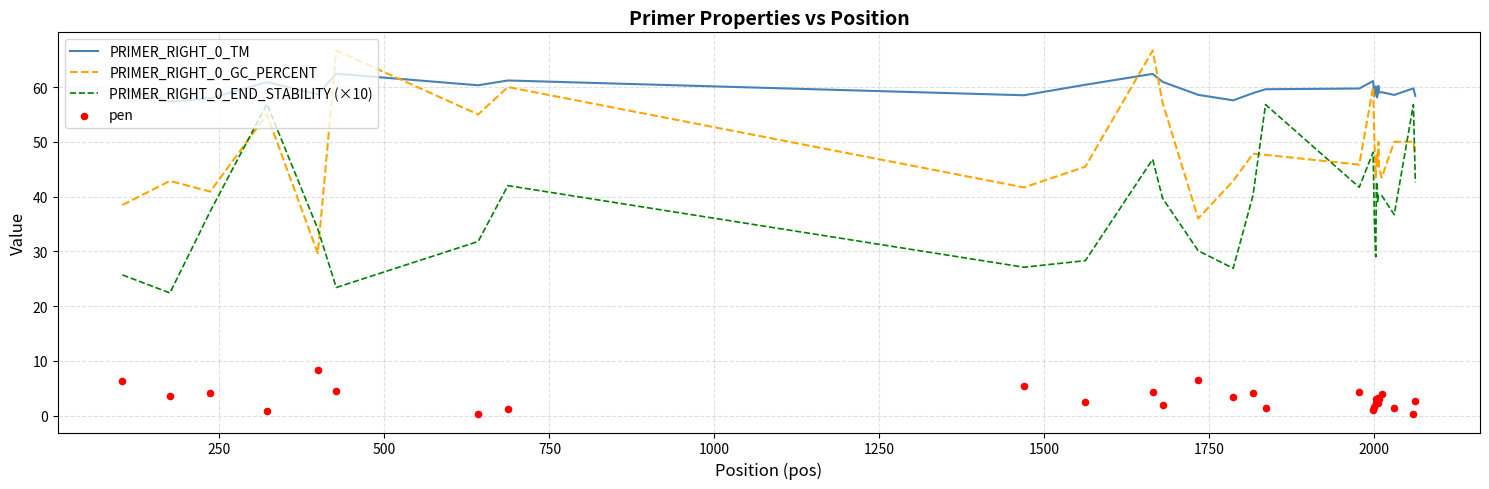

True or false: PRIMER_RIGHT_0_END_STABILITY (×10) and PRIMER_RIGHT_0_TM cross at least once.

False